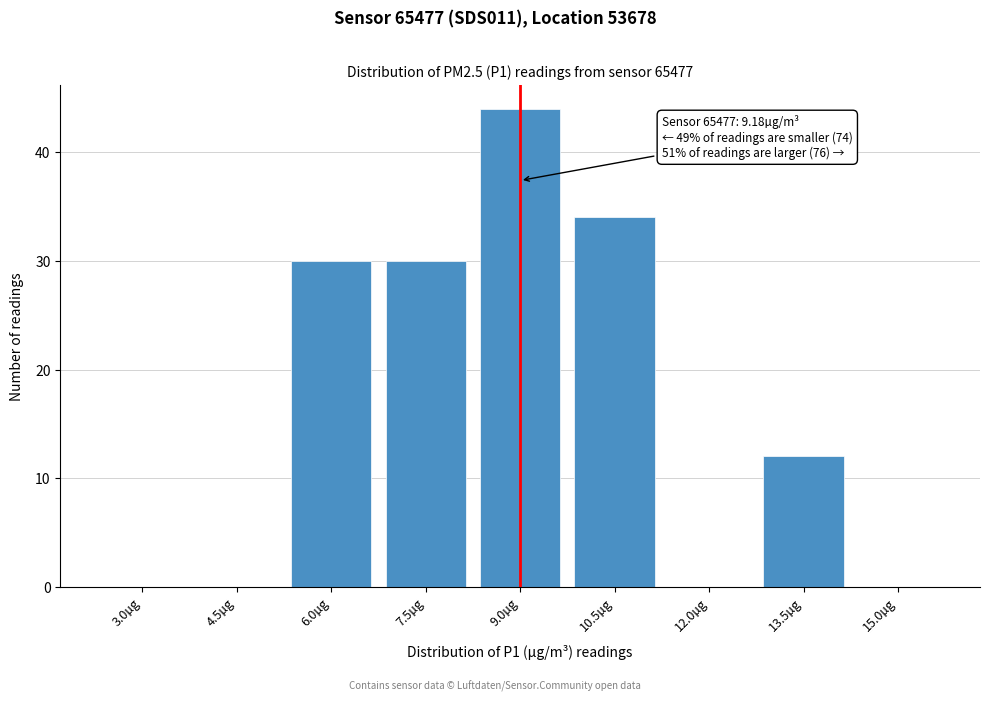

Reading right to left, list all the values displayed in this chart.

15.0µg=0	13.5µg=12	12.0µg=0	10.5µg=34	9.0µg=44	7.5µg=30	6.0µg=30	4.5µg=0	3.0µg=0